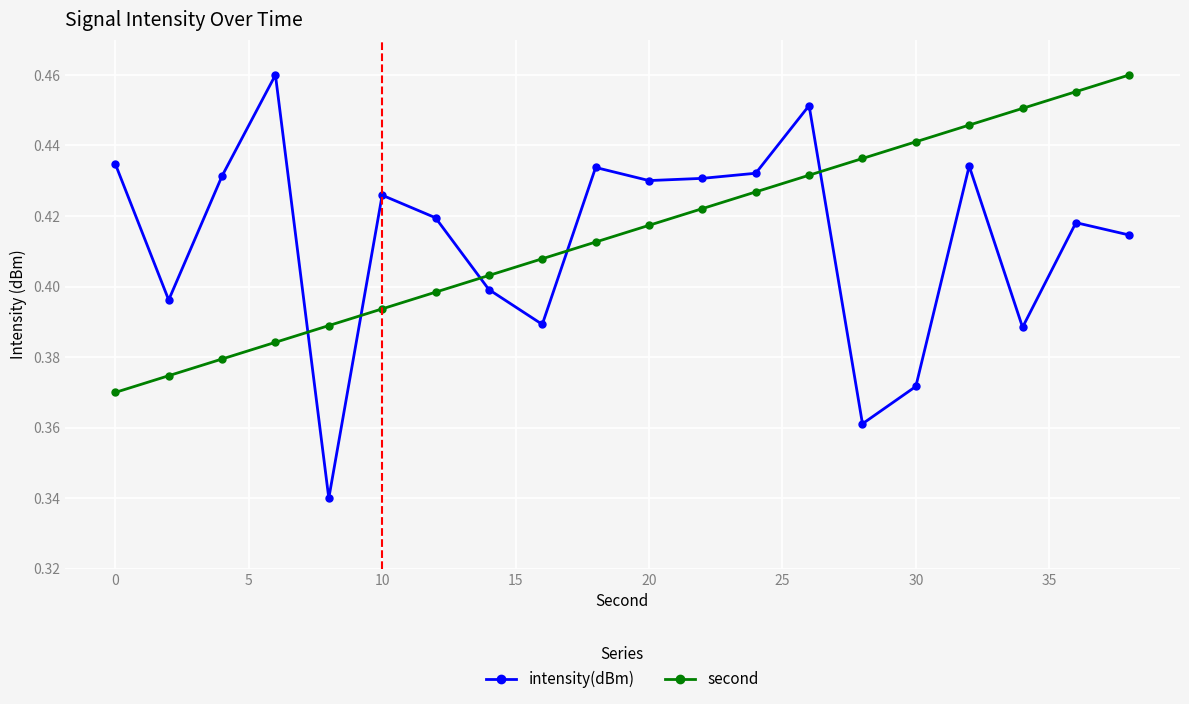

At how many categories does at least one series exceed 0?

20